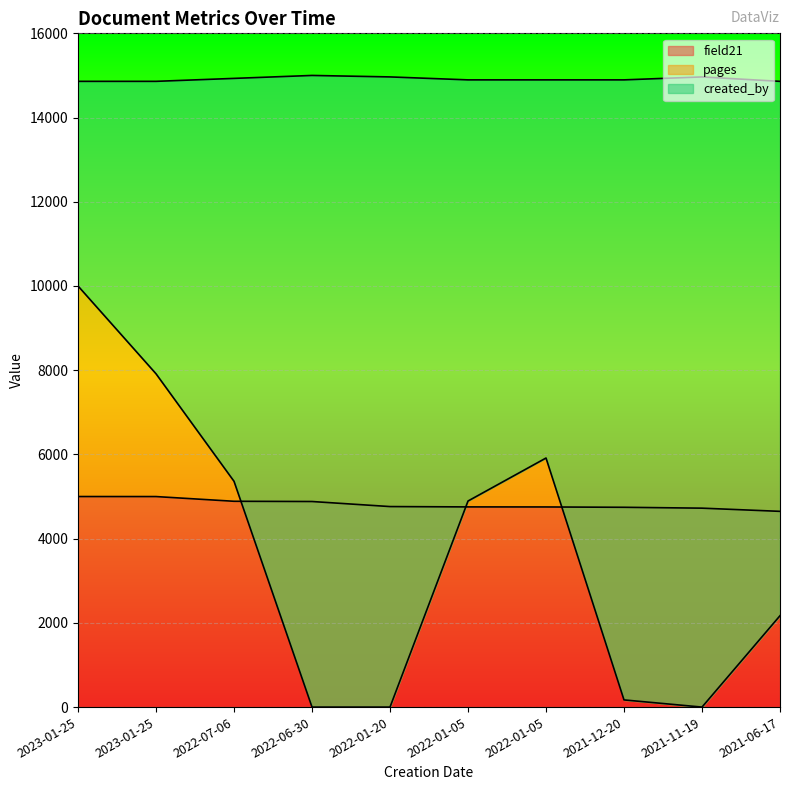

What is the total value across all series at 2022-06-30?

19881.9